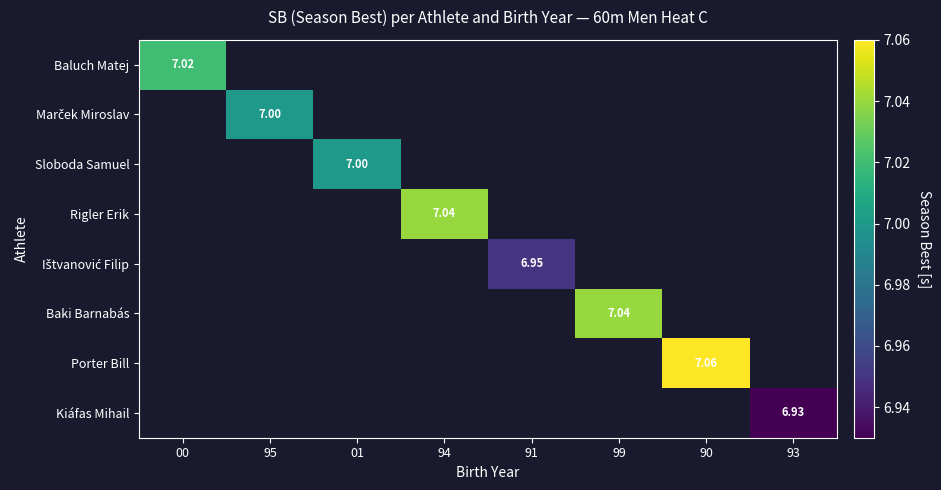

What is the maximum value shown in the chart?

7.1